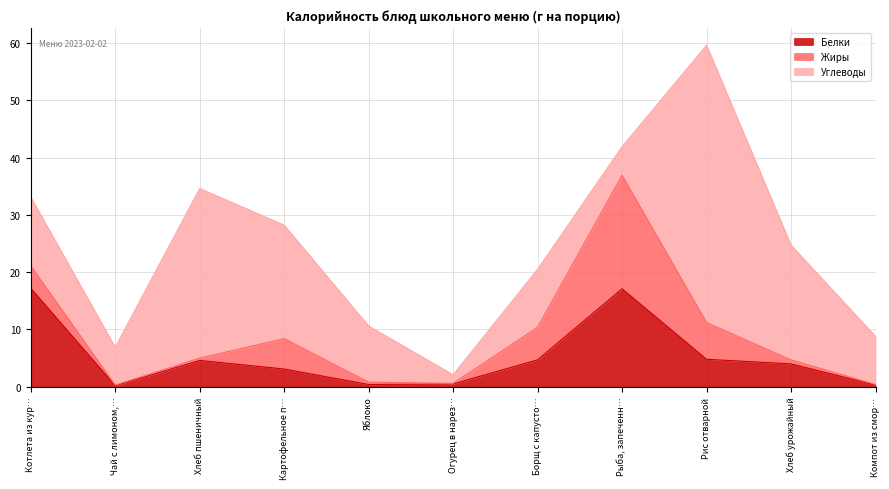

What is the difference between the highest and lowest values at Рыба, запеченная в сметанном соусе?

14.8